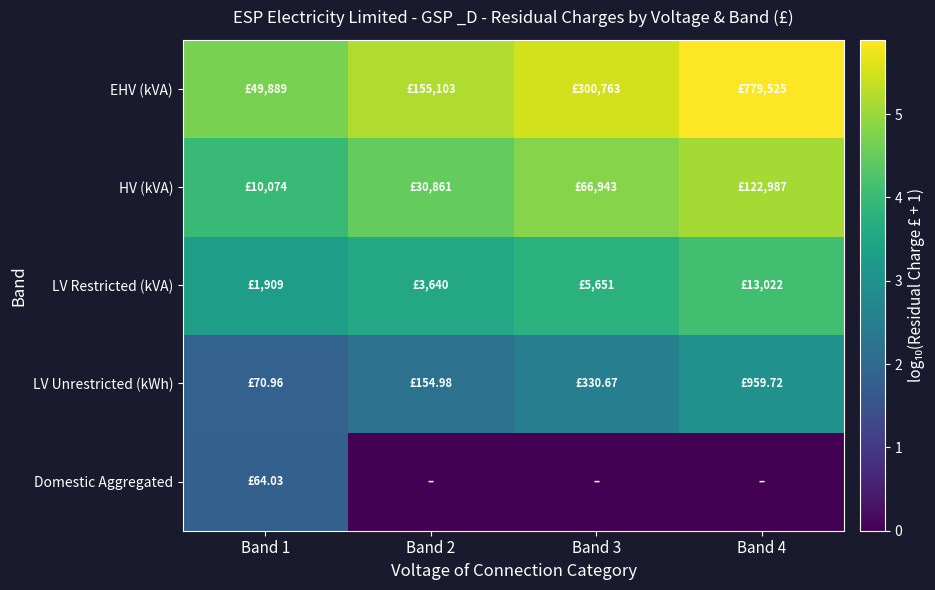

What is the spread (max minus min) of values at Band 4?

5.9